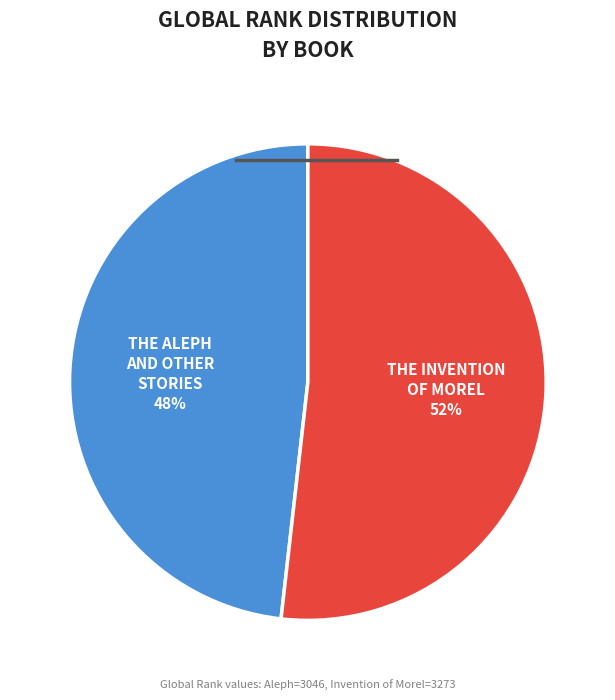

Is there a majority slice in this chart?

Yes